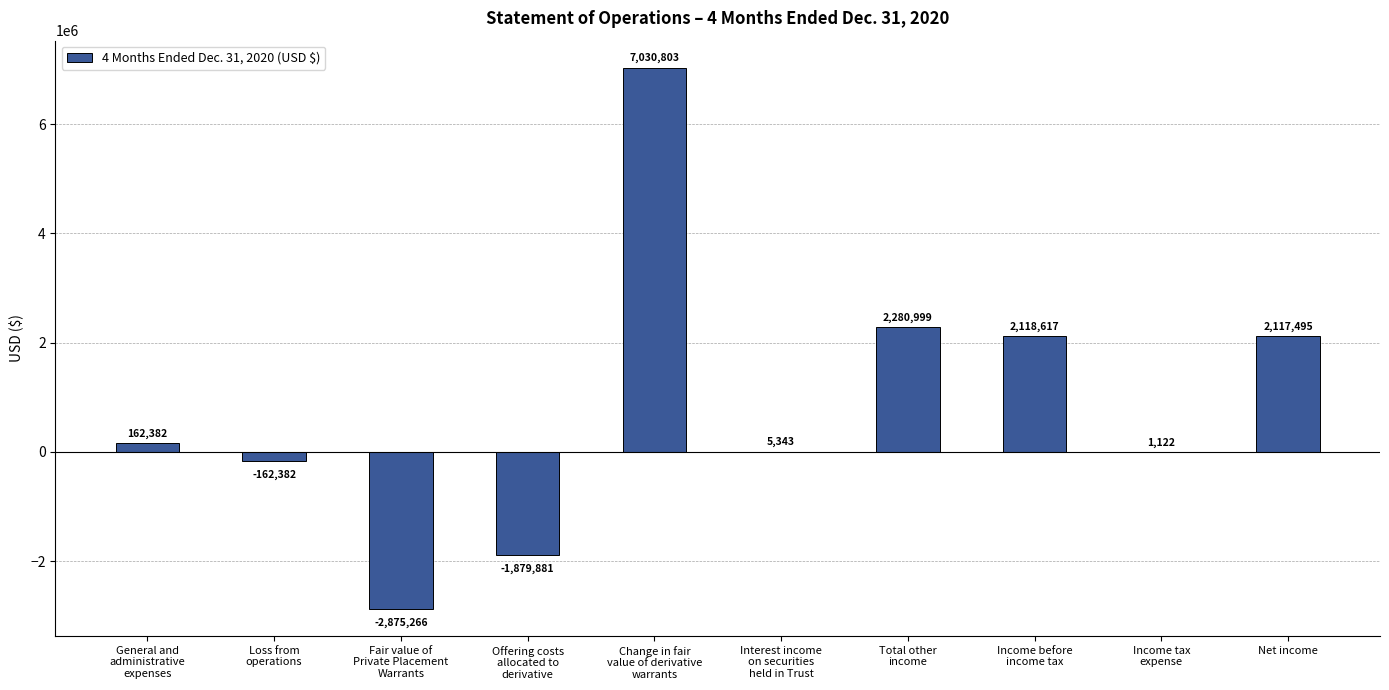

Reading left to right, what are all the values shown in this chart?

General and
administrative
expenses=162382	Loss from
operations=-162382	Fair value of
Private Placement
Warrants=-2875266	Offering costs
allocated to
derivative=-1879881	Change in fair
value of derivative
warrants=7030803	Interest income
on securities
held in Trust=5343	Total other
income=2280999	Income before
income tax=2118617	Income tax
expense=1122	Net income=2117495